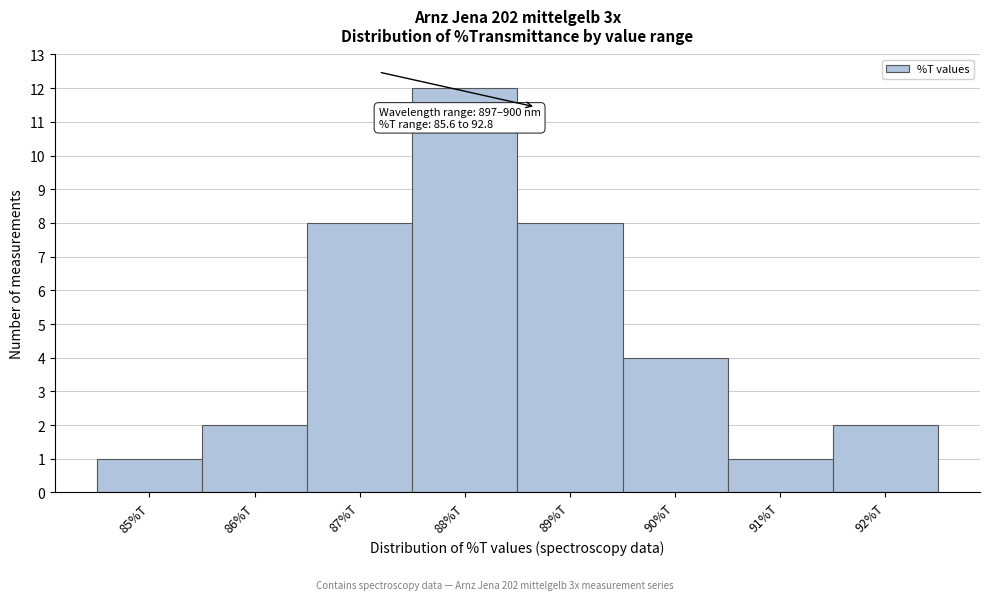

Reading right to left, what are all the values shown in this chart?

92%T=2	91%T=1	90%T=4	89%T=8	88%T=12	87%T=8	86%T=2	85%T=1